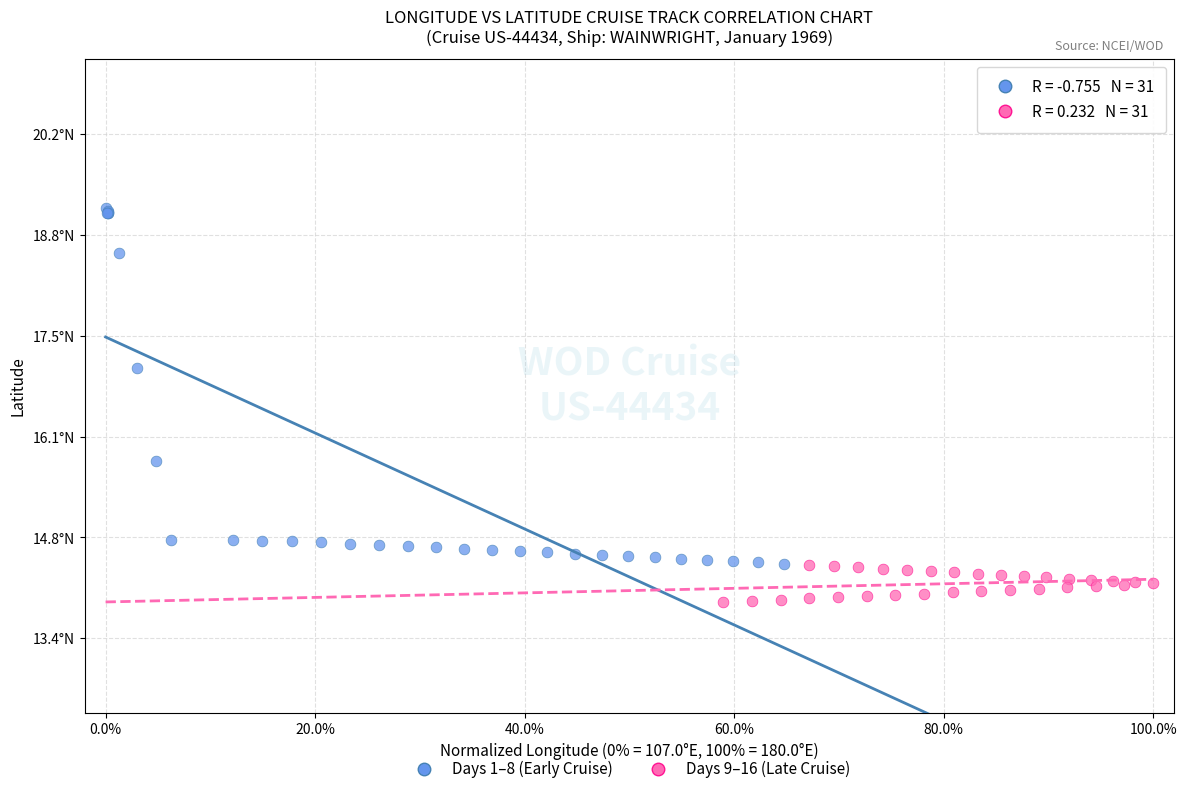

Which series contains the highest Y value?

Days 1–8 (Early Cruise)